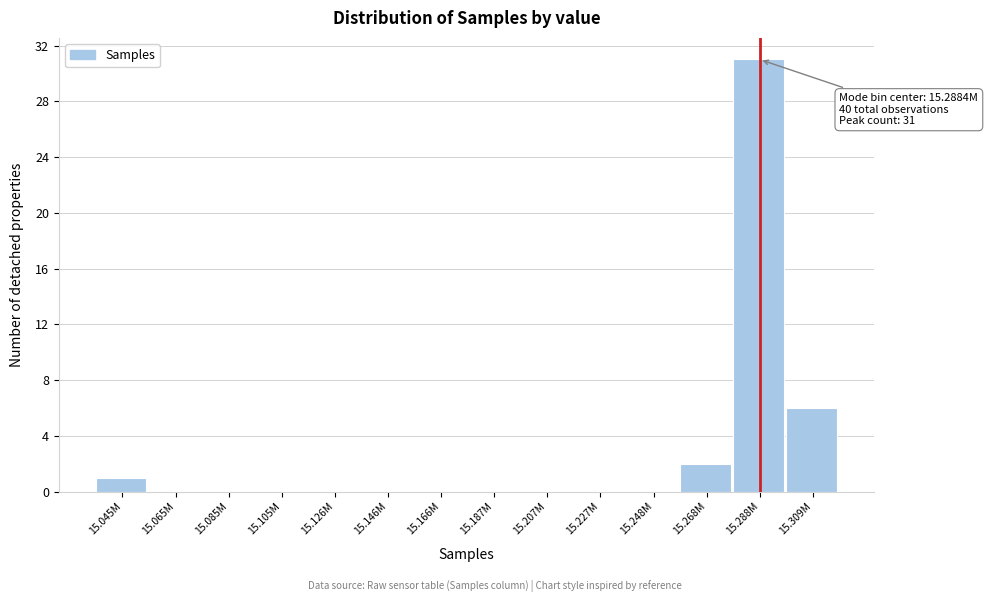

Reading left to right, what are all the values shown in this chart?

15.045M=1	15.065M=0	15.085M=0	15.105M=0	15.126M=0	15.146M=0	15.166M=0	15.187M=0	15.207M=0	15.227M=0	15.248M=0	15.268M=2	15.288M=31	15.309M=6